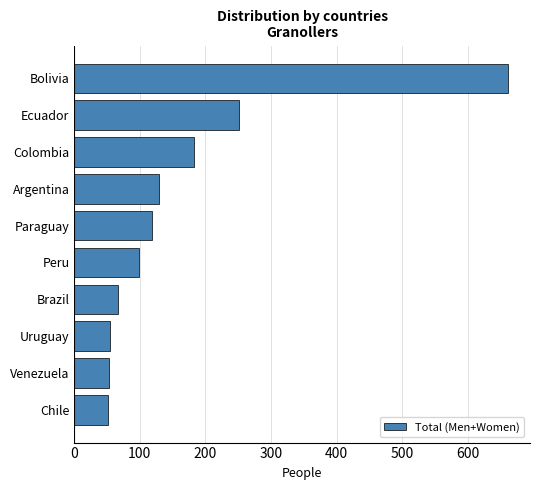

What is the label of the 4th bar from the bottom?

Brazil